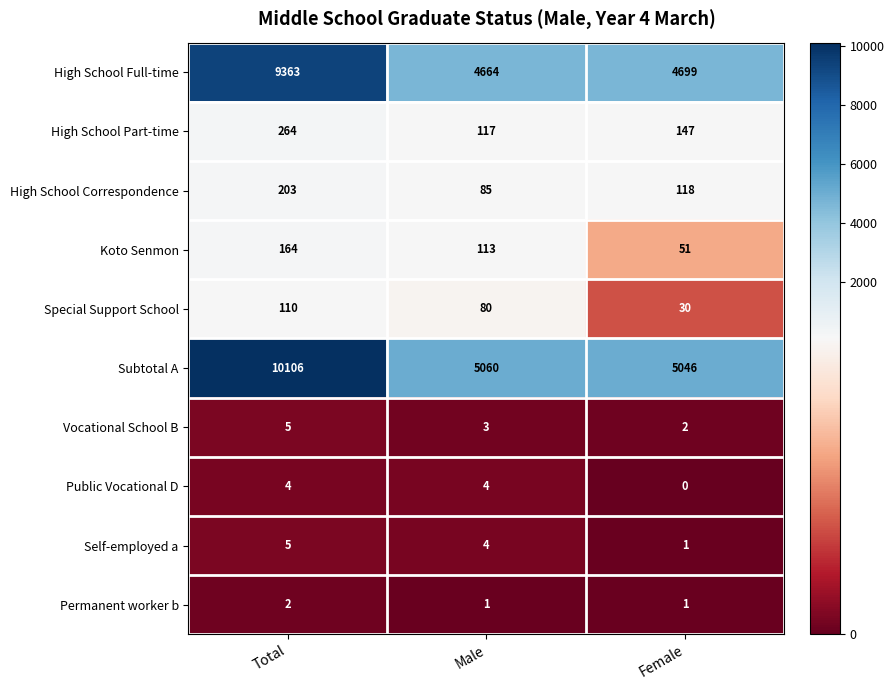

Reading left to right, what are all the values shown in this chart?

High School Full-time: 9363	4664	4699
High School Part-time: 264	117	147
High School Correspondence: 203	85	118
Koto Senmon: 164	113	51
Special Support School: 110	80	30
Subtotal A: 10106	5060	5046
Vocational School B: 5	3	2
Public Vocational D: 4	4	0
Self-employed a: 5	4	1
Permanent worker b: 2	1	1